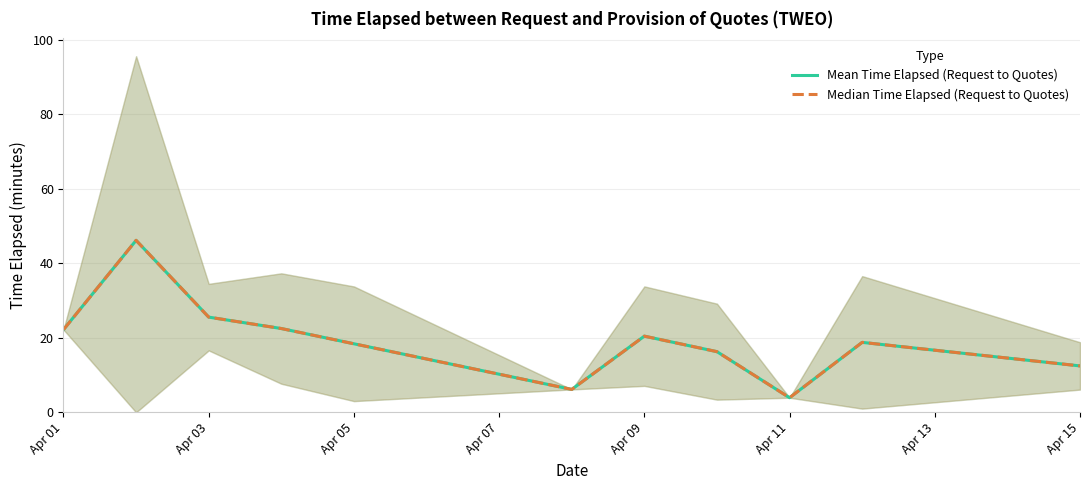

True or false: Mean Time Elapsed (Request to Quotes) and Median Time Elapsed (Request to Quotes) intersect in this chart.

False